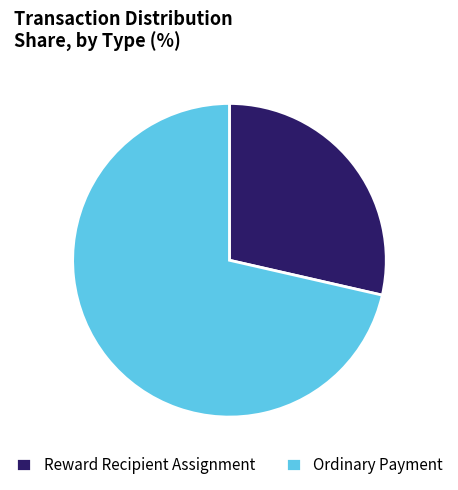

Rank the categories by value from highest to lowest.

Ordinary Payment, Reward Recipient Assignment